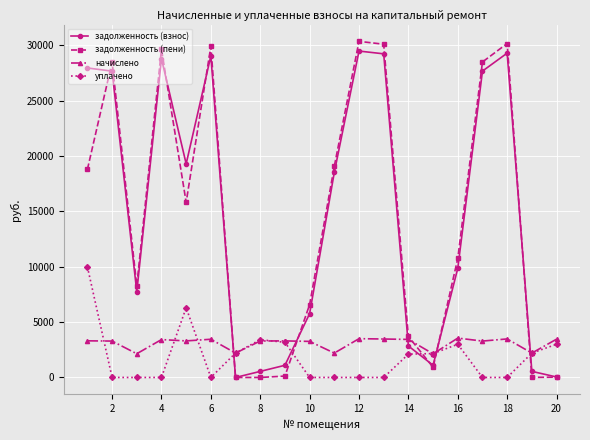

Count the number of data series in this chart.

4